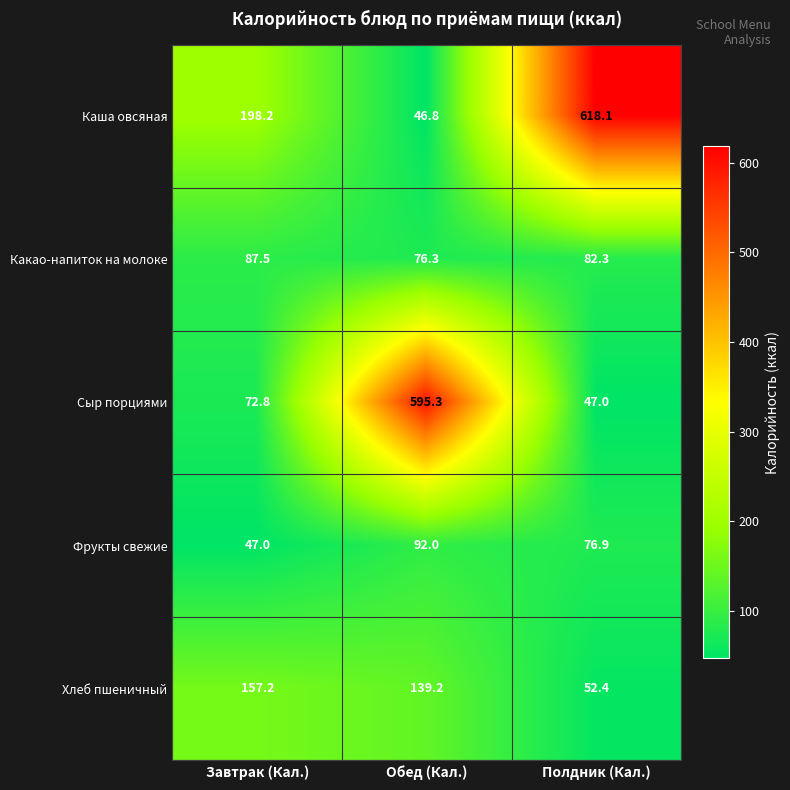

What is the difference between the maximum and second lowest values in the Какао-напиток на молоке series?

5.2